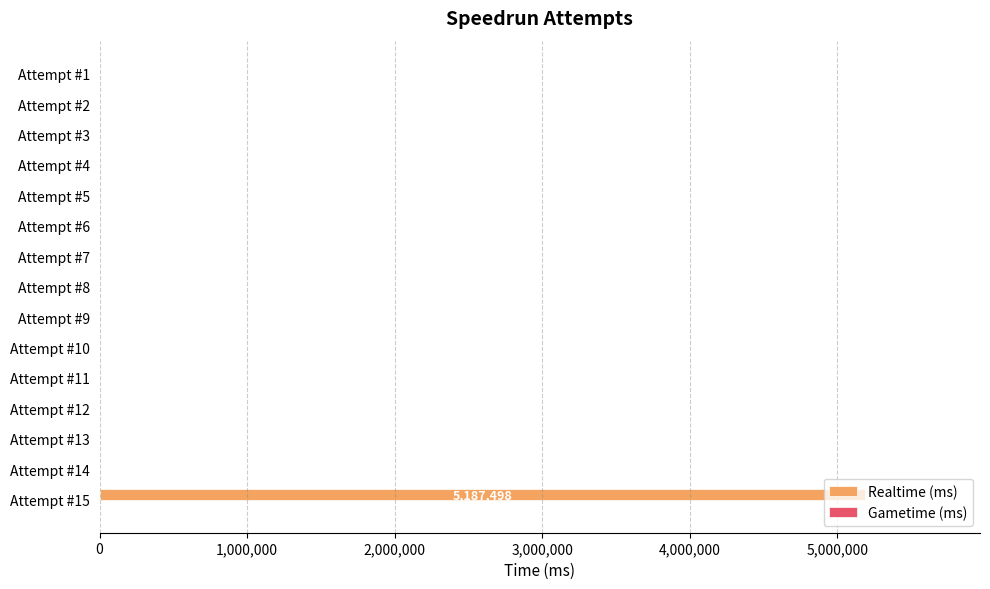

Which label corresponds to the largest value in the chart?

Attempt #15